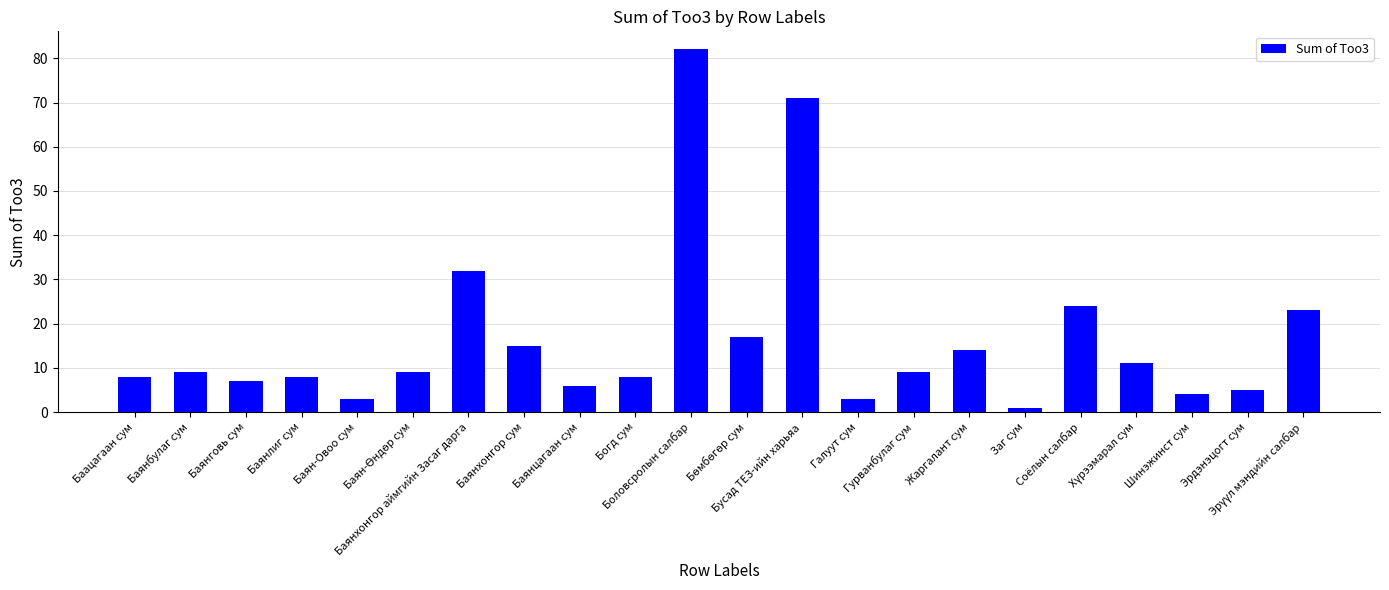

What is the average value?

17